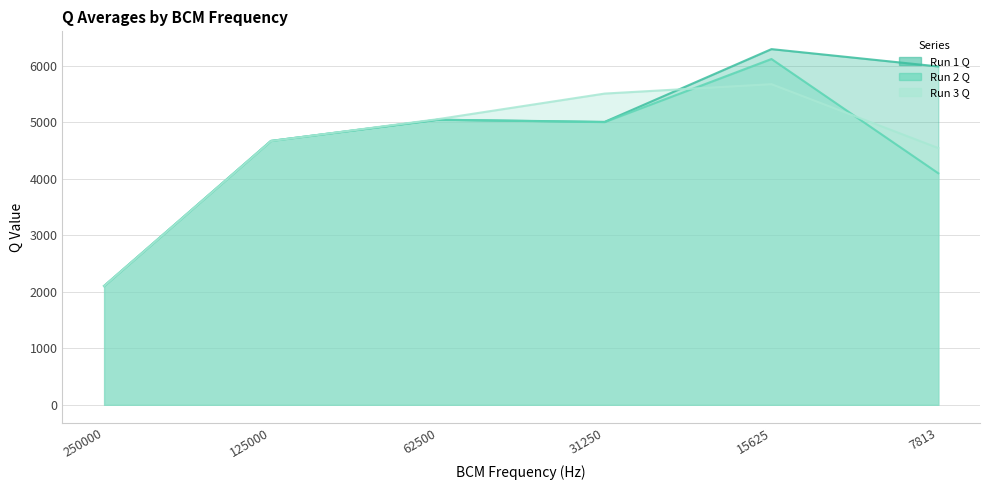

What are all the series names shown in the legend?

Run 1 Q, Run 2 Q, Run 3 Q